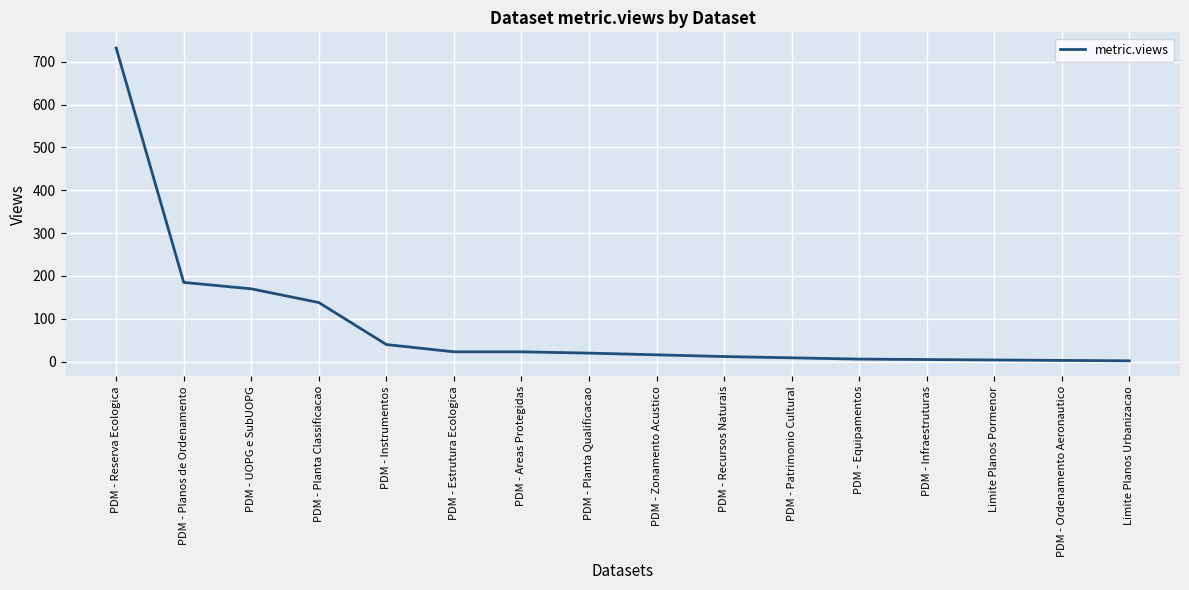

What is the maximum value shown in the chart?

732